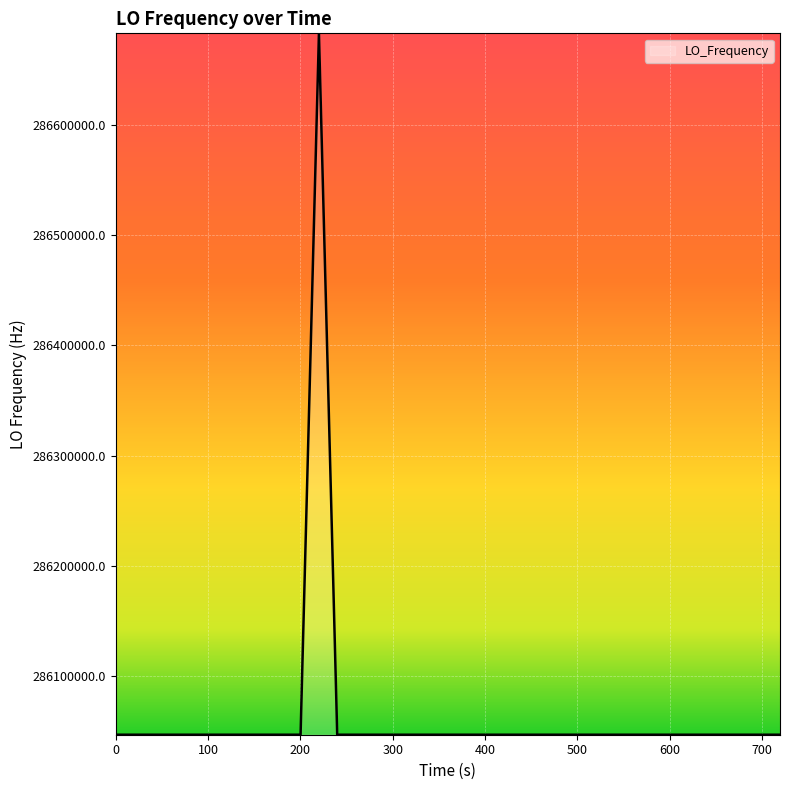

What is the minimum value shown in the chart?

286046993.4